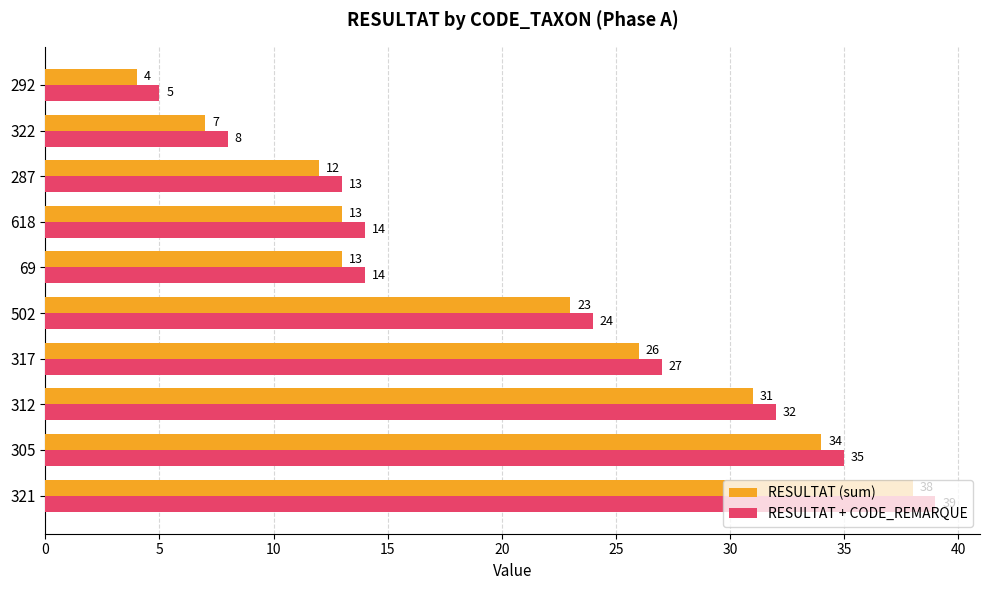

What is the highest value of the RESULTAT + CODE_REMARQUE series?

39